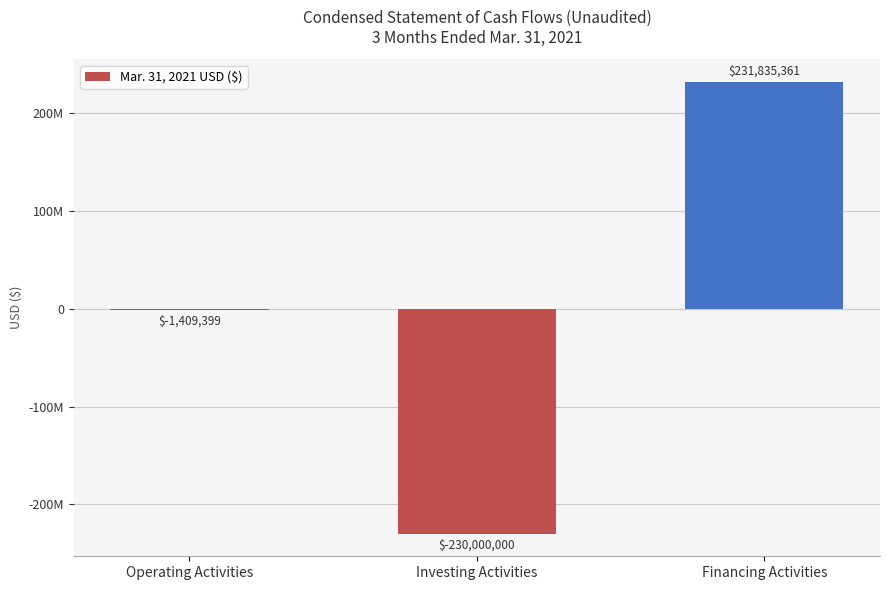

Which has a higher value, Financing Activities or Investing Activities?

Financing Activities